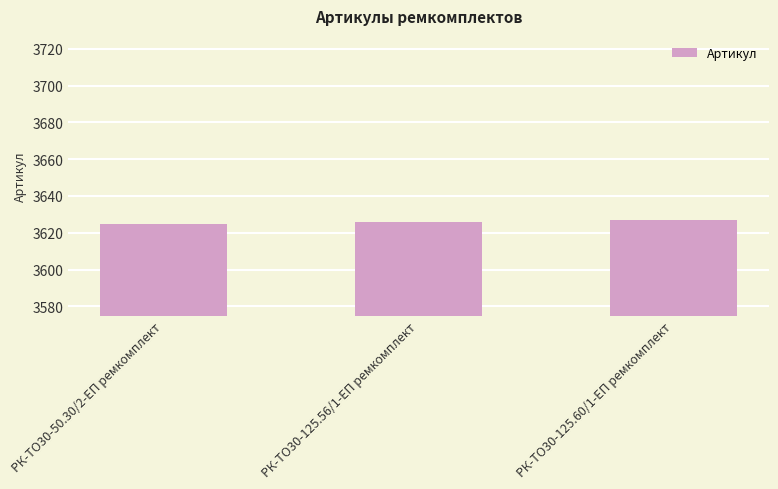

True or false: the data shows 978 at РК-ТО30-50.30/2-ЕП ремкомплект.

False